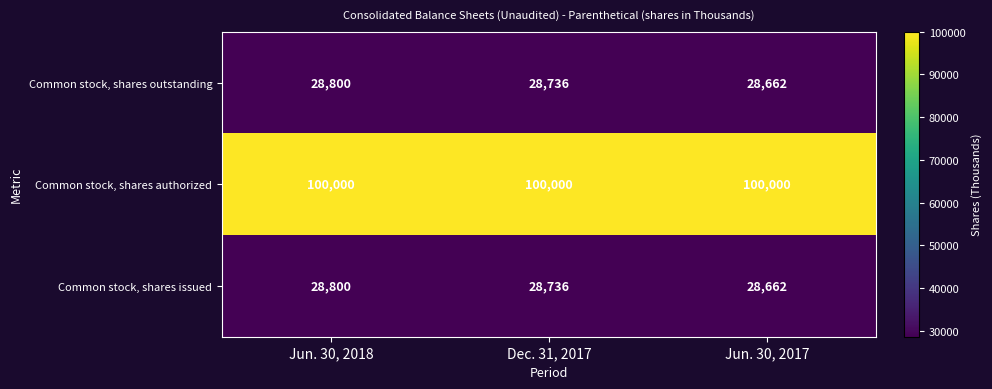

Reading left to right, extract all data points from this chart.

Common stock, shares outstanding: Jun. 30, 2018=28800	Dec. 31, 2017=28736	Jun. 30, 2017=28662
Common stock, shares authorized: Jun. 30, 2018=100000	Dec. 31, 2017=100000	Jun. 30, 2017=100000
Common stock, shares issued: Jun. 30, 2018=28800	Dec. 31, 2017=28736	Jun. 30, 2017=28662